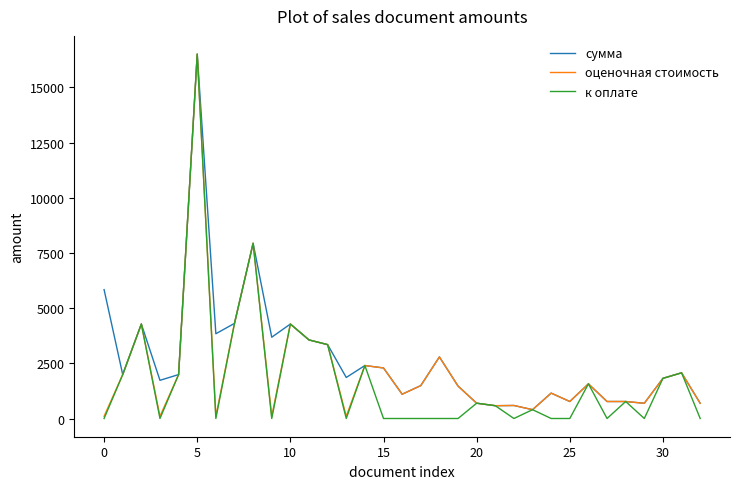

Which series has the widest spread of values?

к оплате